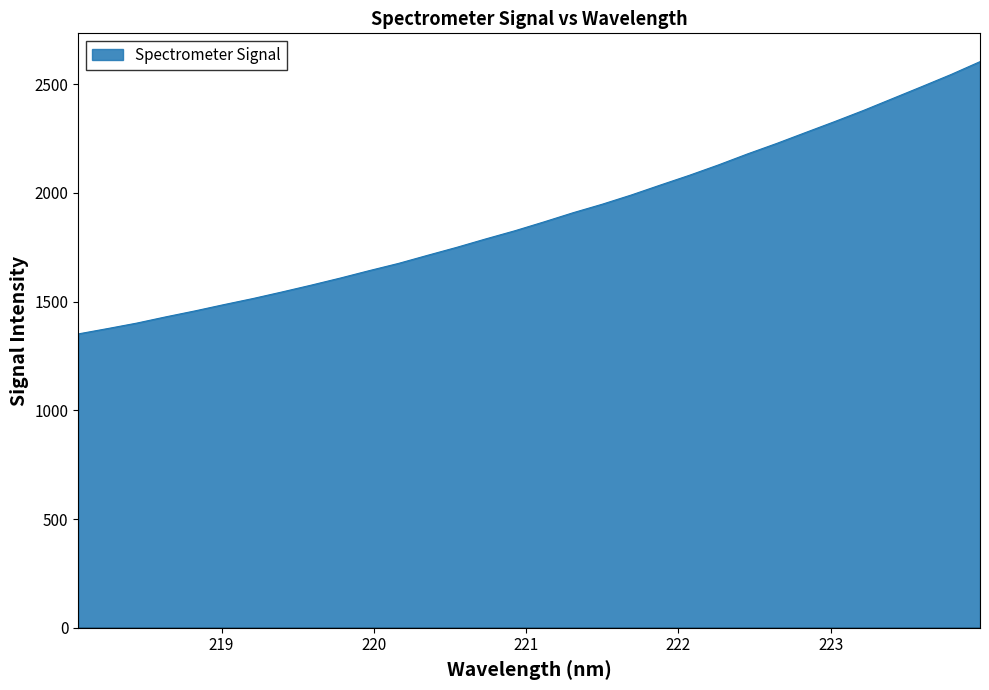

What is the maximum value shown in the chart?

2604.1